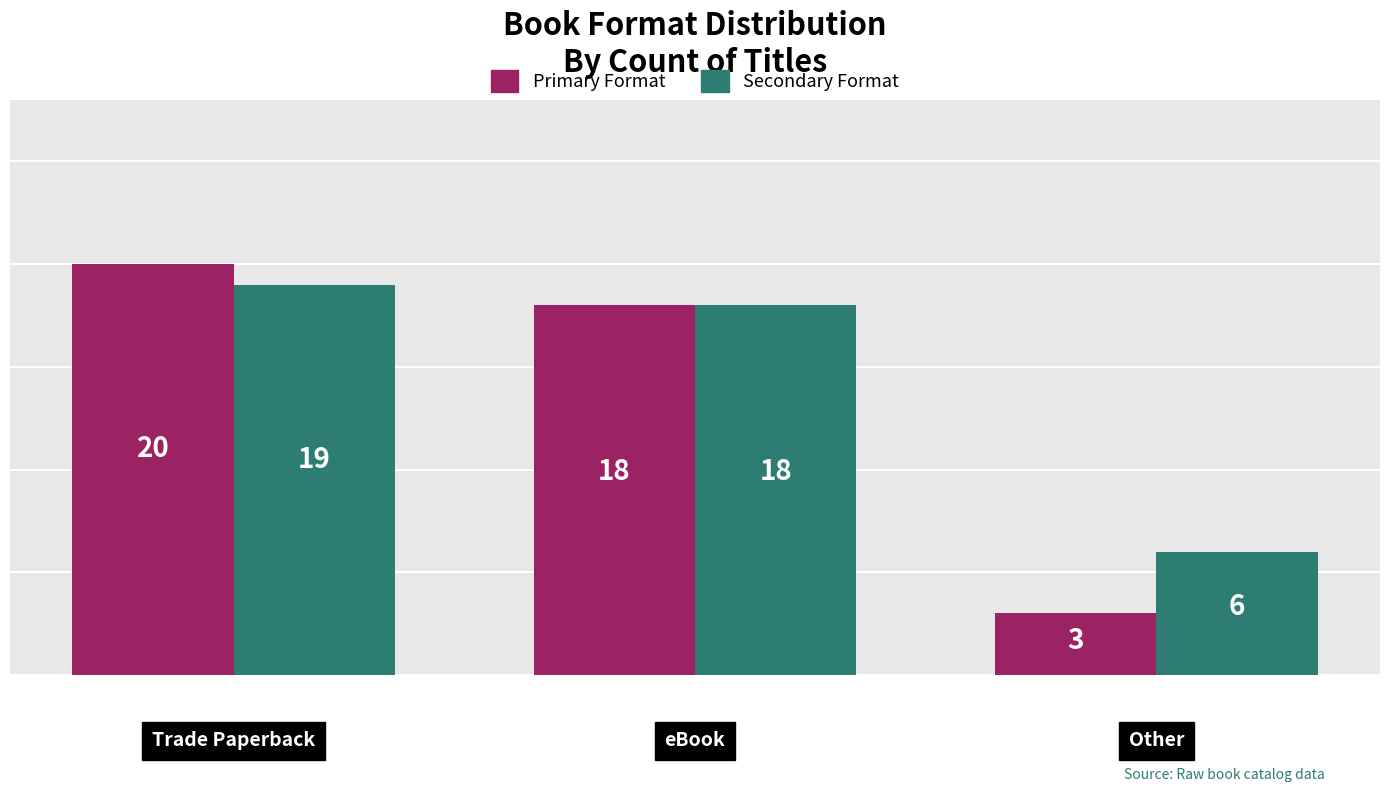

What is the sum of all Secondary Format values?

43